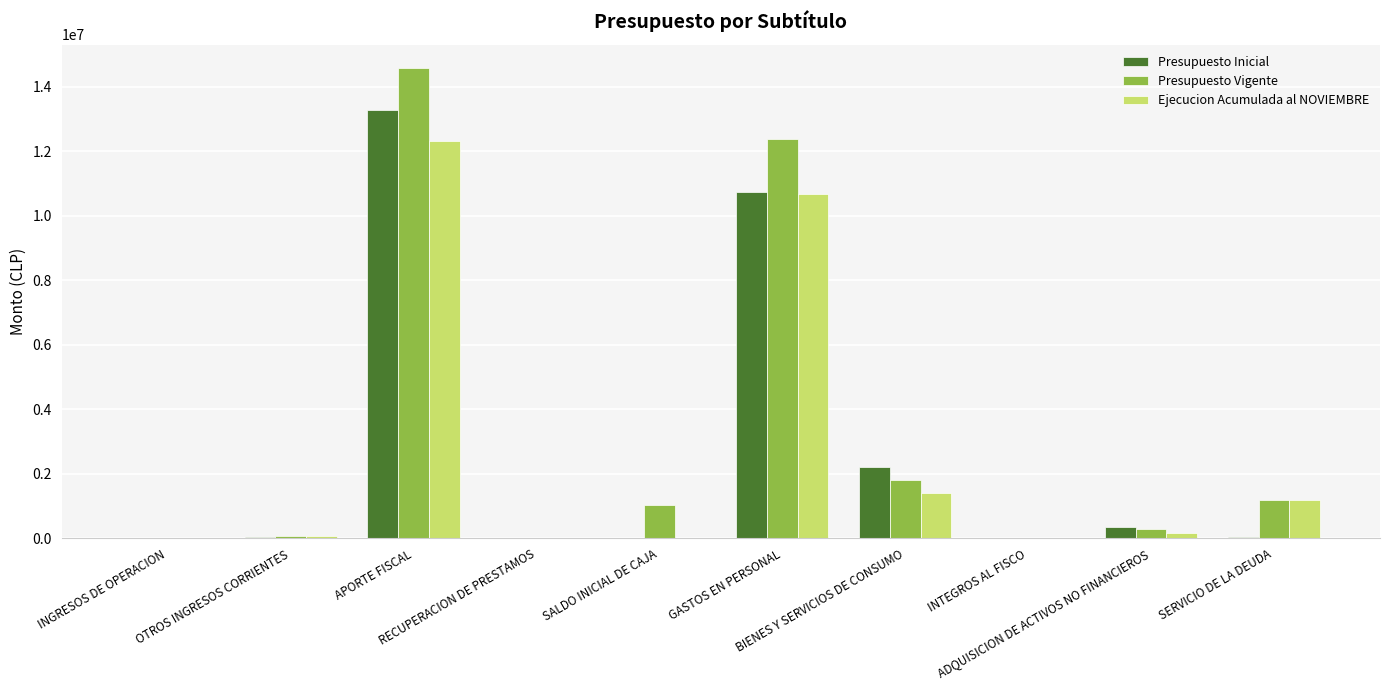

What is the maximum value shown in the chart?

14569097